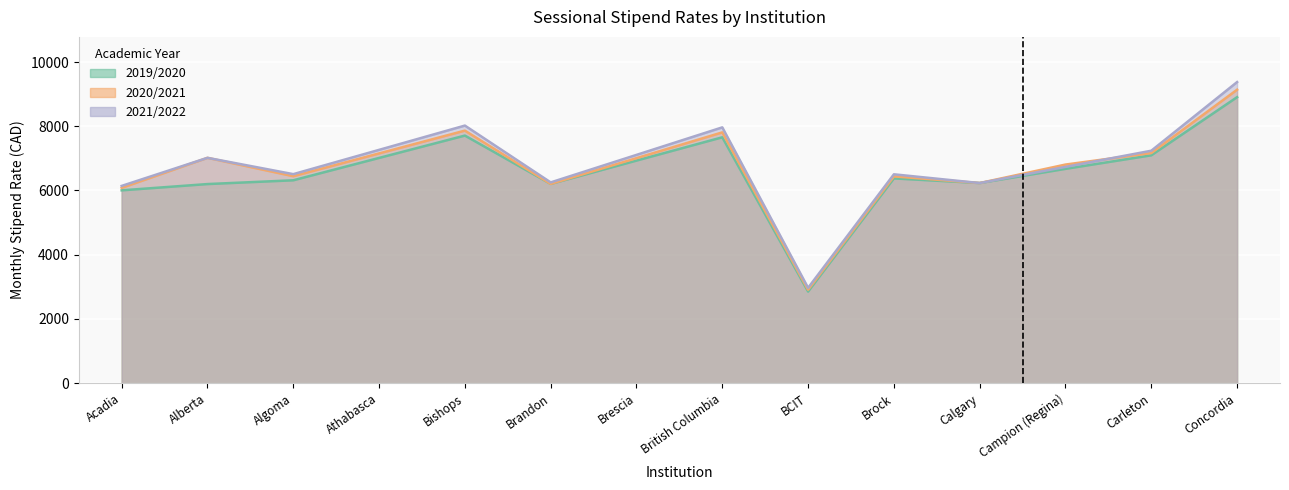

Where does the 2021/2022 series first go above 6504?

Alberta